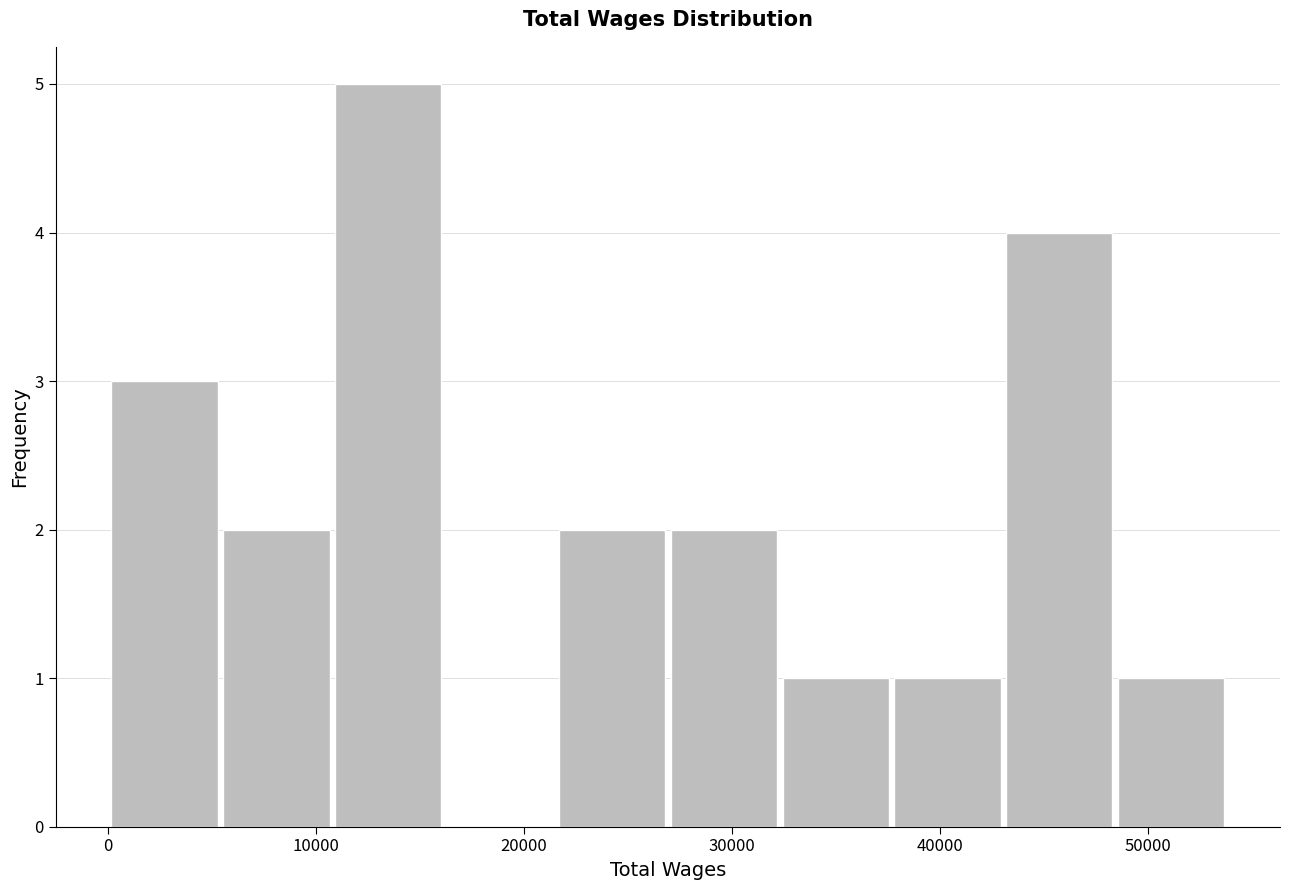

What is the height of the bar covering 48000 to 54000 on the x-axis? Neither the bar edges nor the heights are printed on the chart, so give them approximately, as read against the axes.

1